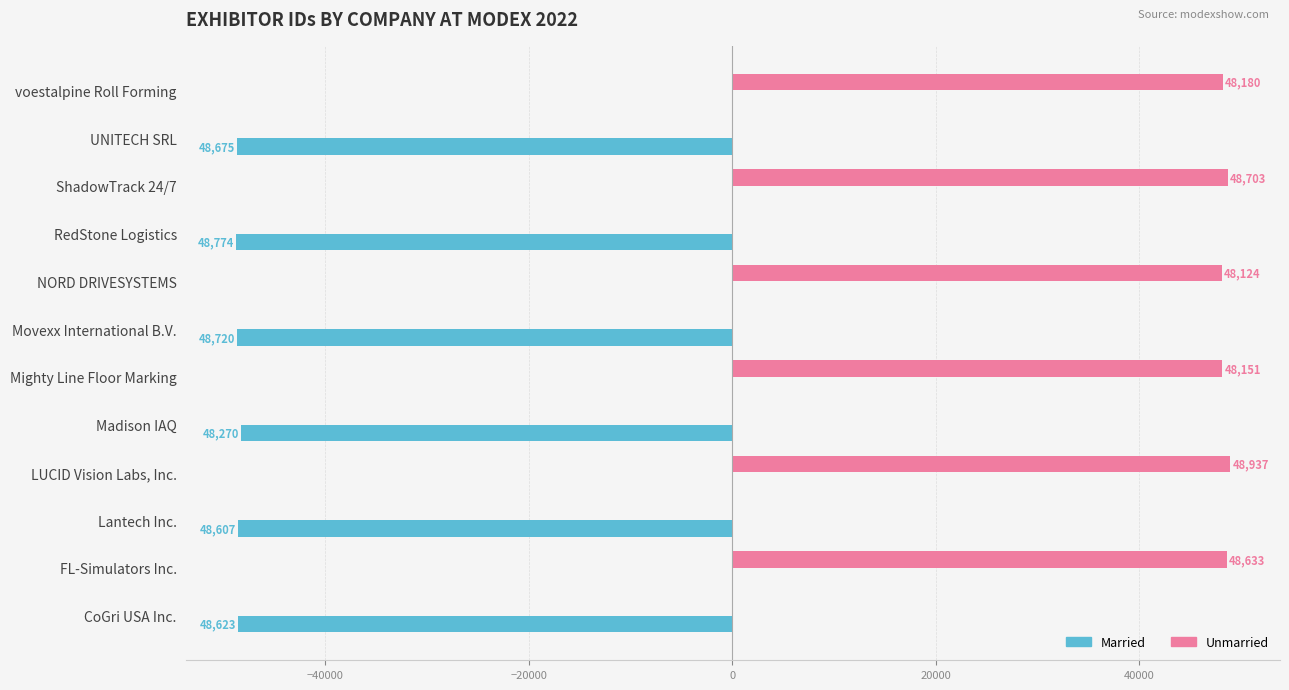

Between LUCID Vision Labs, Inc. and UNITECH SRL, which series saw the biggest shift?

Unmarried